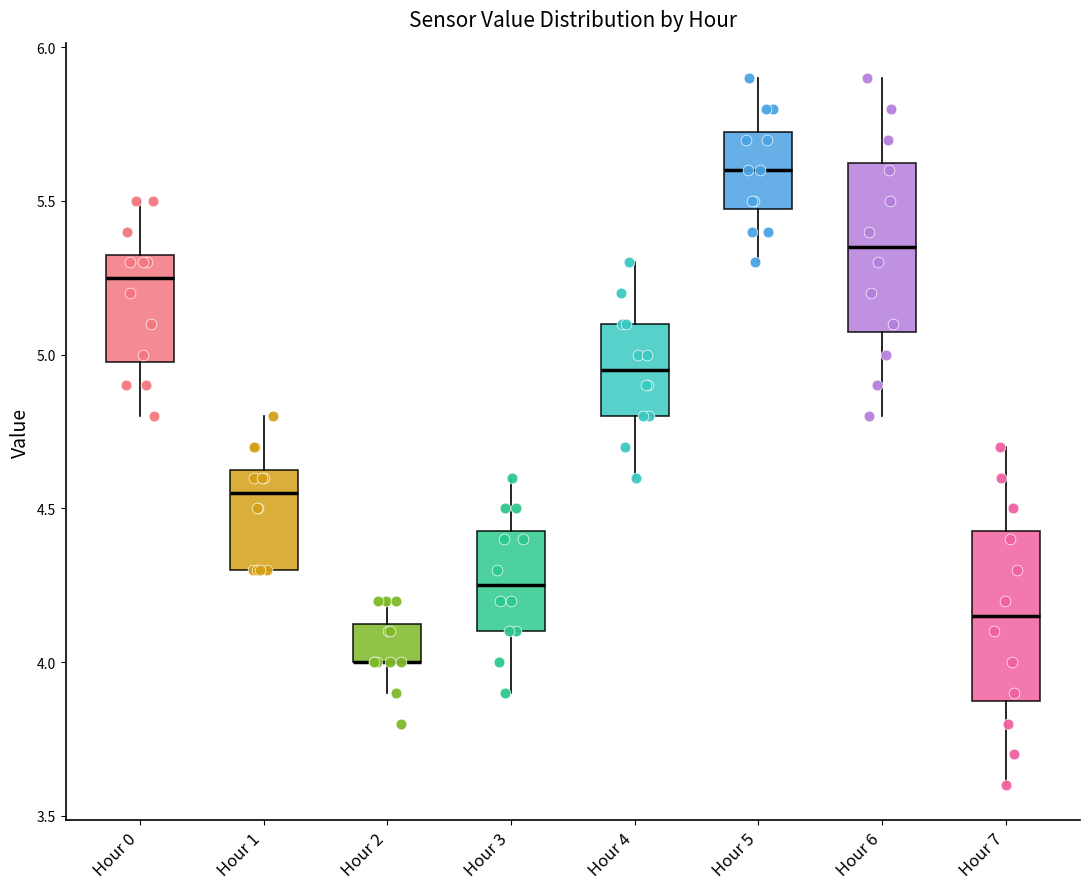

Reading left to right, transcribe this box plot: for each box, give where its median line is, the range the box spans, and where its two whiskers end, as read against the y-axis. The values are not printed on the chart, so give them approximately, as read against the axis.

Hour 0: median 5.25, box 5.00 to 5.35, whiskers 4.80 to 5.50
Hour 1: median 4.55, box 4.30 to 4.65, whiskers 4.30 to 4.80
Hour 2: median 4.00 (drawn on the box's lower edge), box 4.00 to 4.15, whiskers 3.90 to 4.20
Hour 3: median 4.25, box 4.10 to 4.45, whiskers 3.90 to 4.60
Hour 4: median 4.95, box 4.80 to 5.10, whiskers 4.60 to 5.30
Hour 5: median 5.60, box 5.50 to 5.75, whiskers 5.30 to 5.90
Hour 6: median 5.35, box 5.10 to 5.65, whiskers 4.80 to 5.90
Hour 7: median 4.15, box 3.90 to 4.45, whiskers 3.60 to 4.70